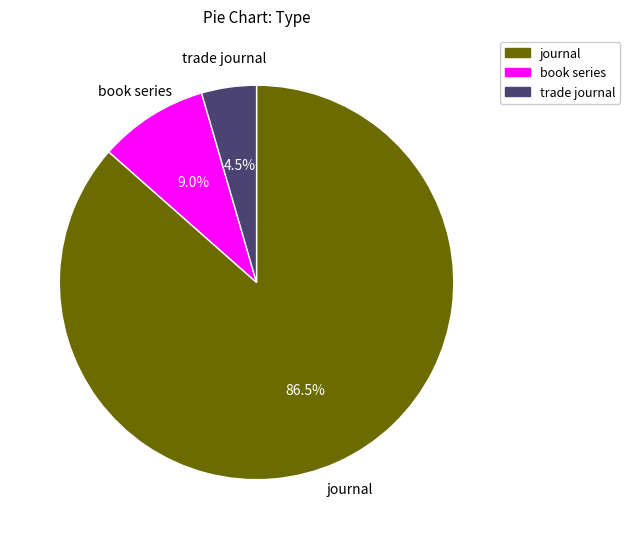

What is the smallest slice in the pie chart?

trade journal